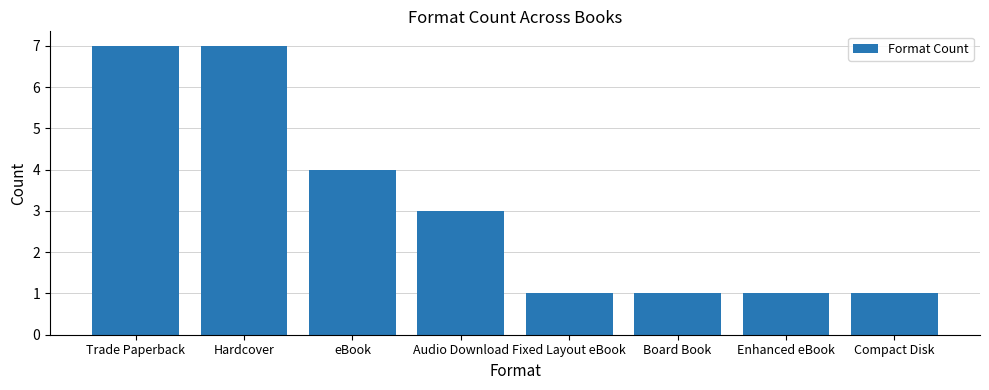

What is the maximum value shown in the chart?

7